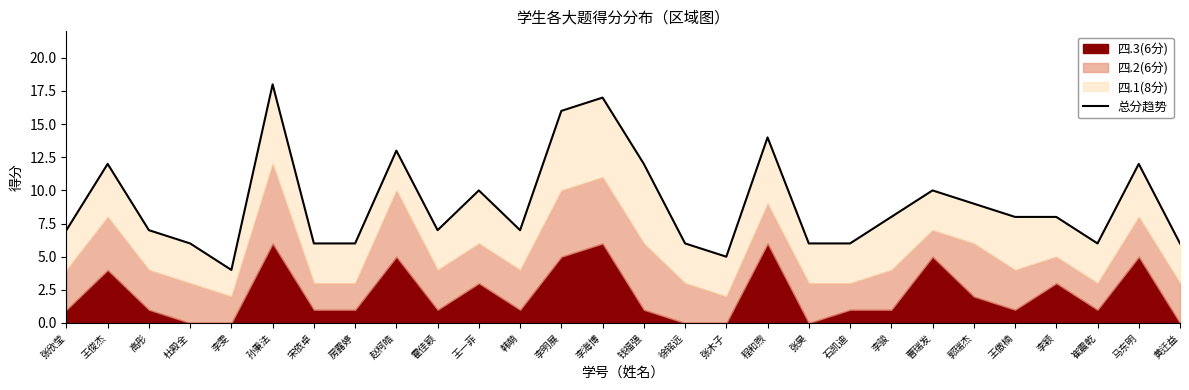

How many data points are less than 8?

14